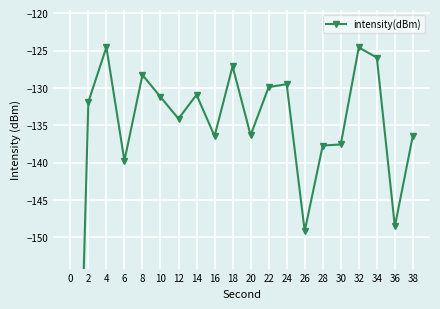

At which label is the value closest to -172?

26